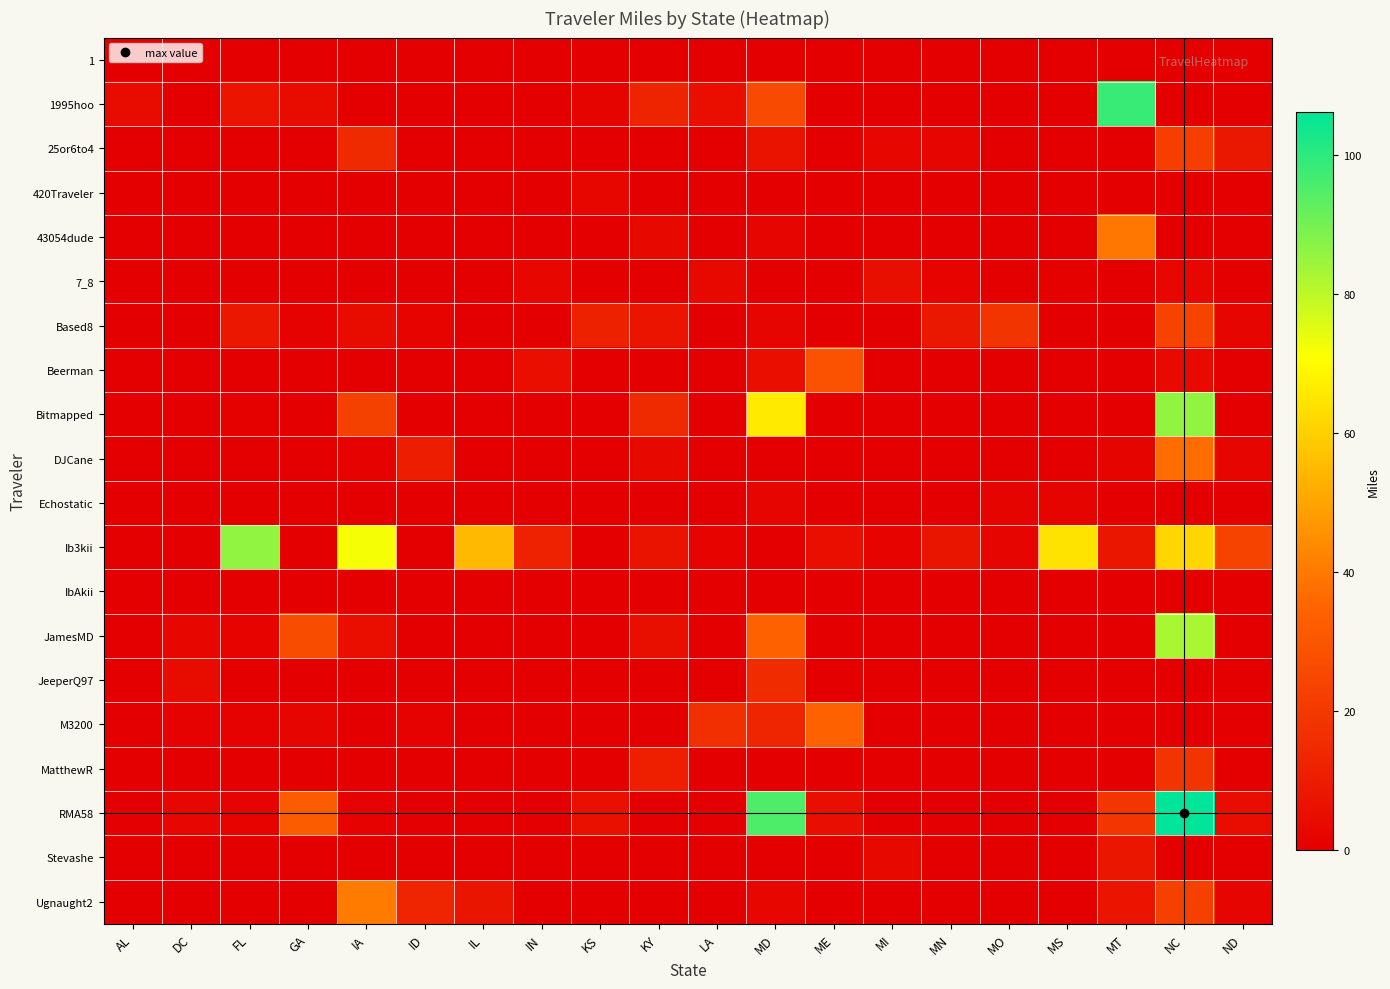

List the series in order of their peak value, lowest first.

1, IbAkii, Echostatic, 420Traveler, 7_8, Stevashe, JeeperQ97, MatthewR, 25or6to4, Based8, Beerman, M3200, DJCane, 43054dude, Ugnaught2, JamesMD, Ib3kii, Bitmapped, 1995hoo, RMA58